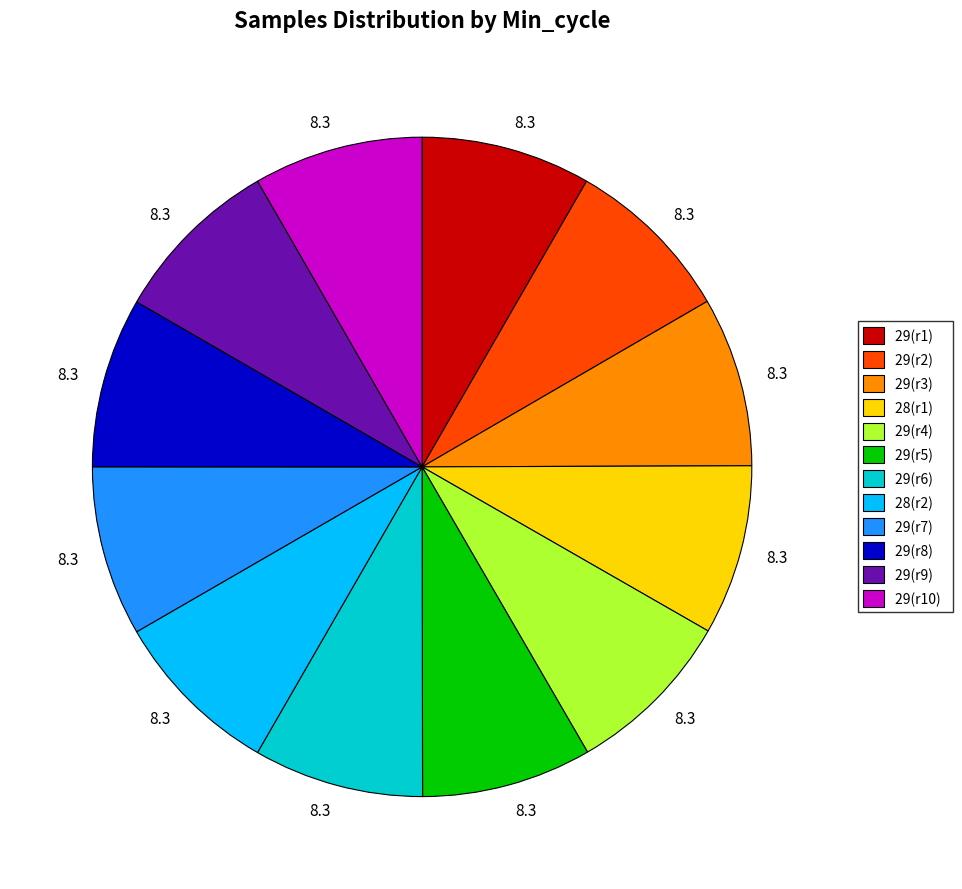

Approximately how many times larger is the value at 29(r7) compared to 29(r5)?

1.0